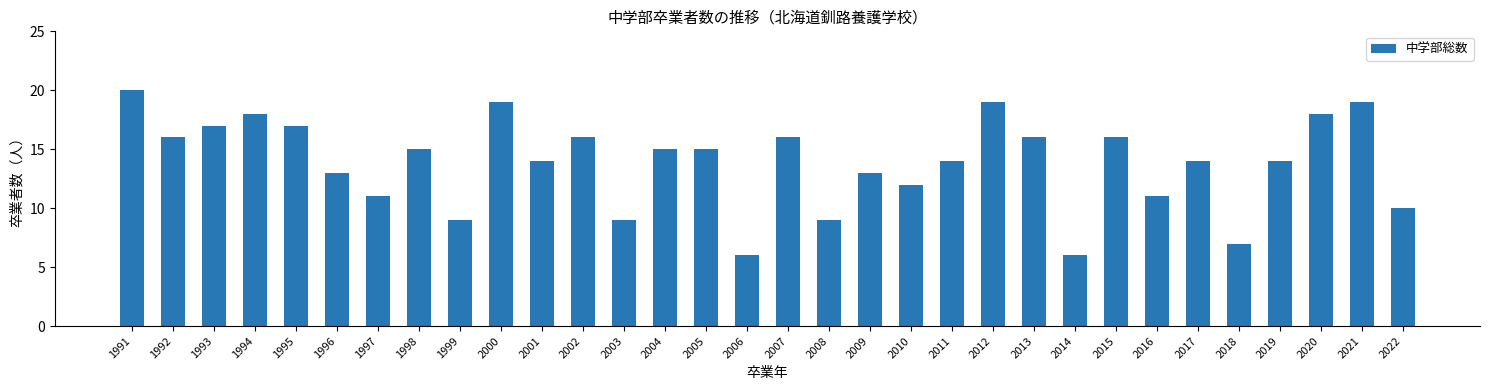

How many values are below 15?

16